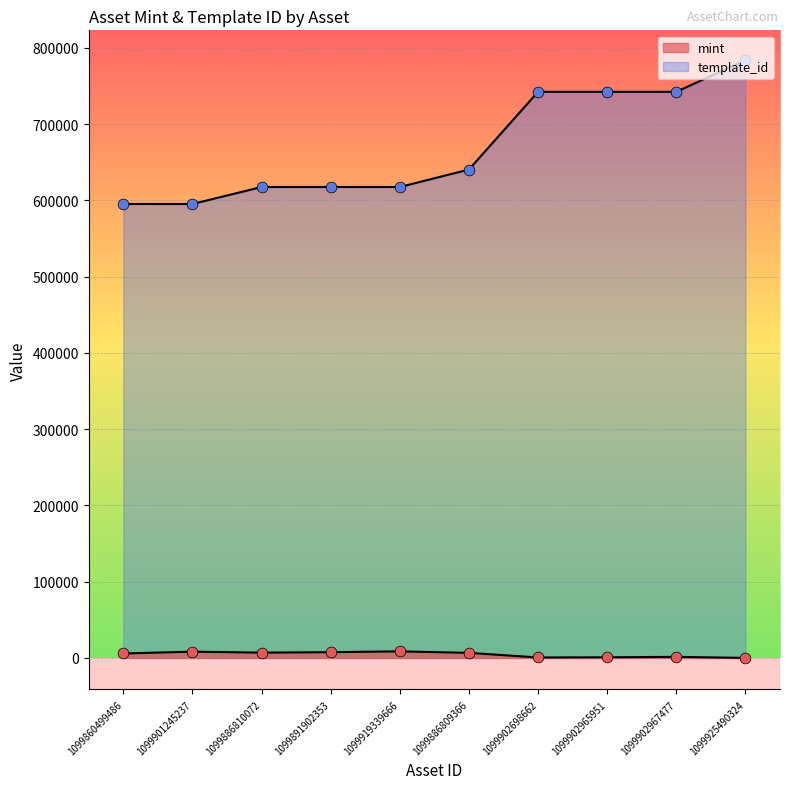

Which series has the largest total across all categories?

template_id